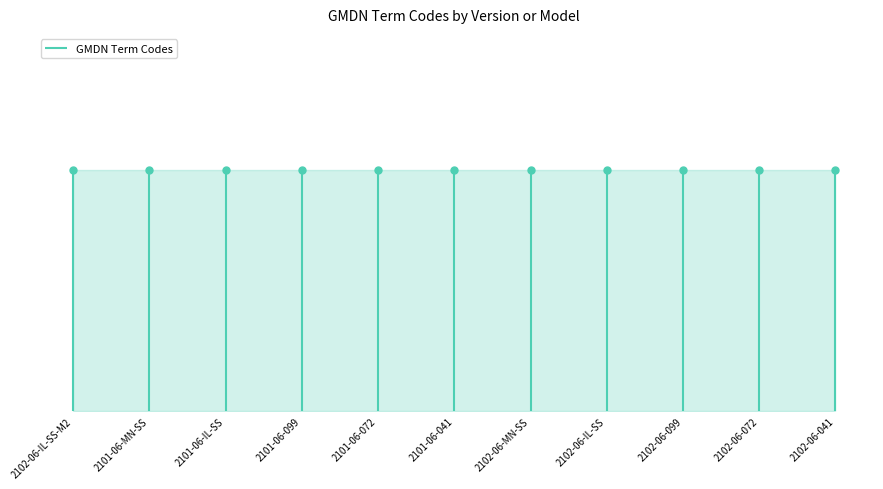

What is the average value?

32548